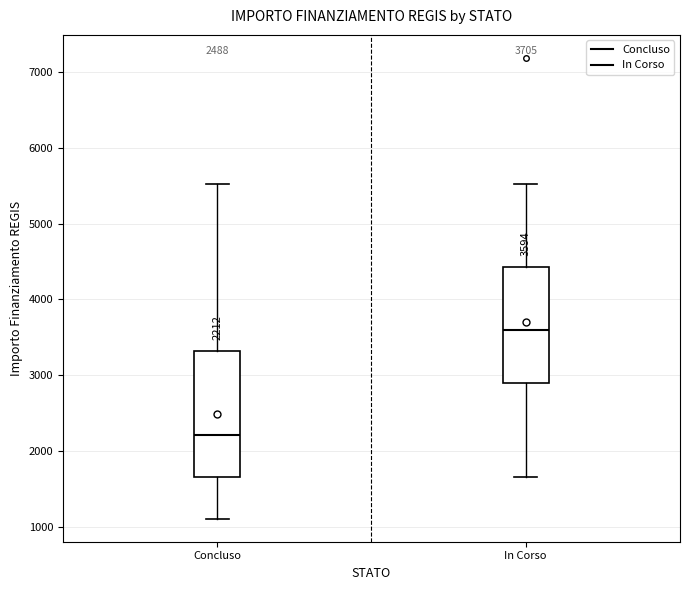

Which box has the lowest median line?

Concluso